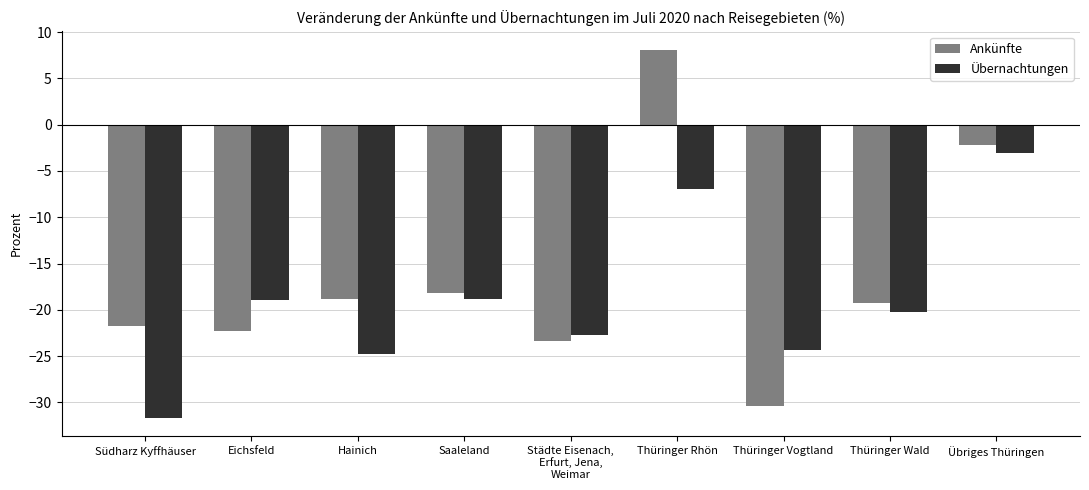

Where is Ankünfte nearest to the value -11?

Saaleland